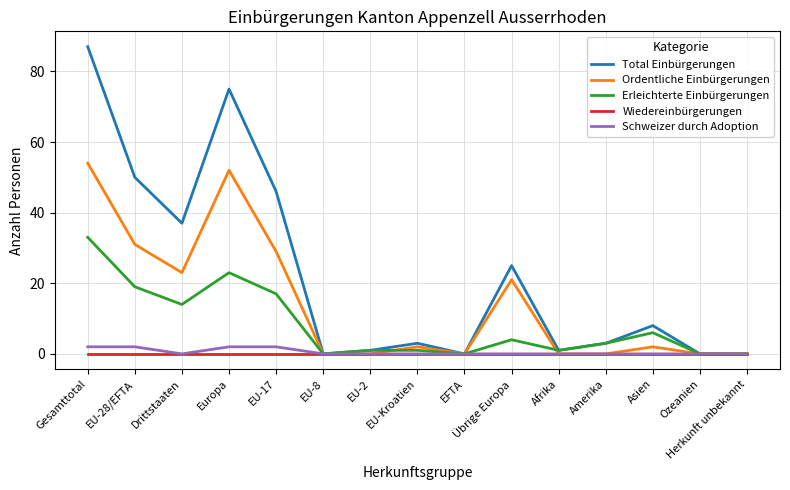

What is the highest value of the Total Einbürgerungen series?

87